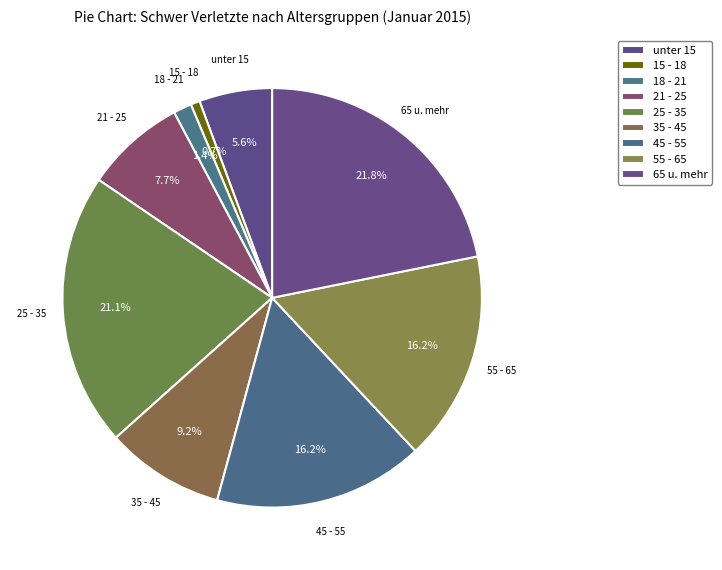

How many segments does this pie chart have?

9